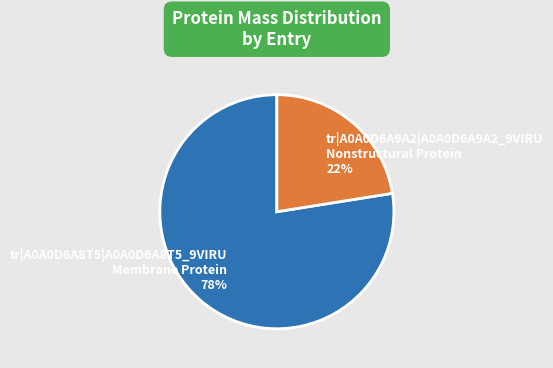

Does tr|A0A0D6A9A2|A0A0D6A9A2_9VIRU Nonstructural Protein 22% represent more than half of the total?

No